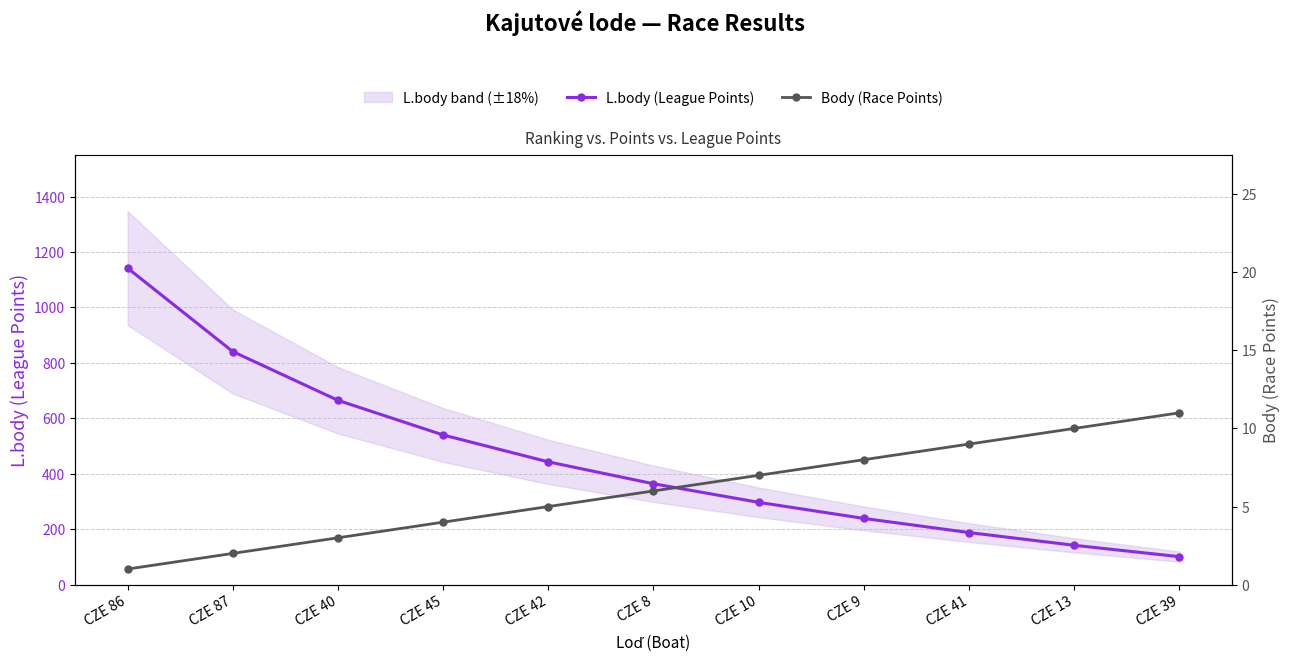

Is it true that Body (Race Points) equals 11 at CZE 39?

True